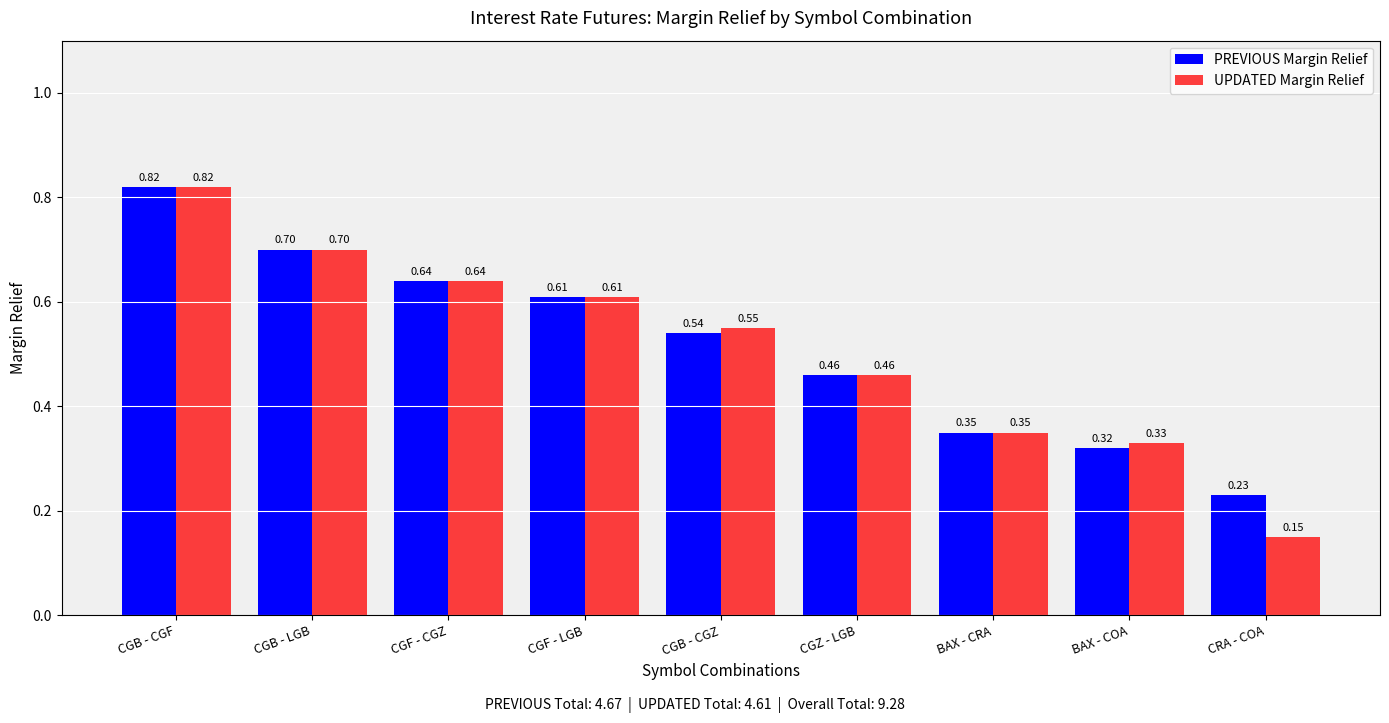

What are all the series names shown in the legend?

PREVIOUS Margin Relief, UPDATED Margin Relief